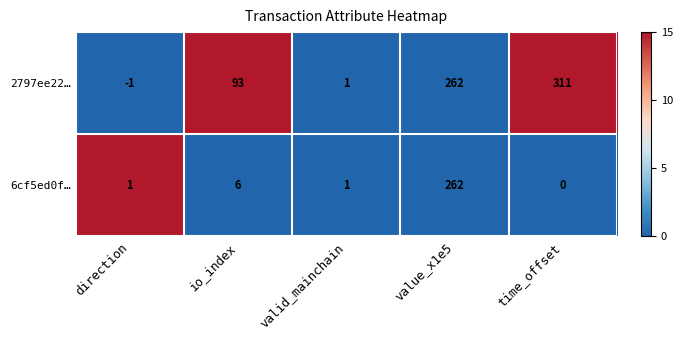

How many categories are shown in the chart?

5